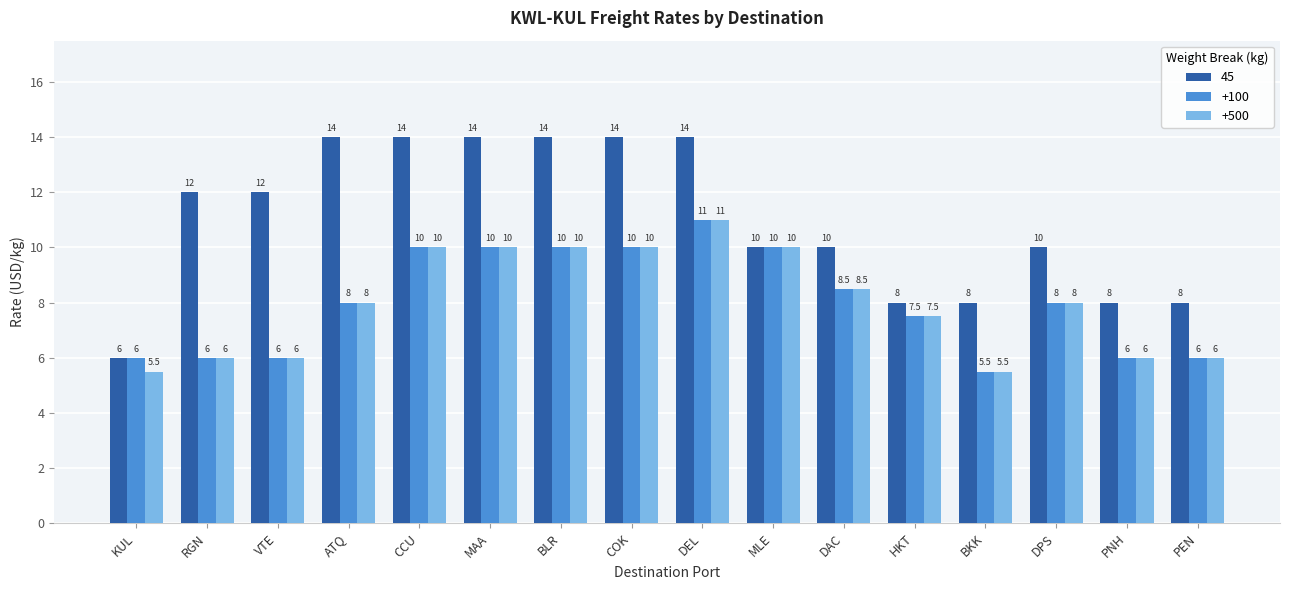

Which series changed the most between BLR and BKK?

45